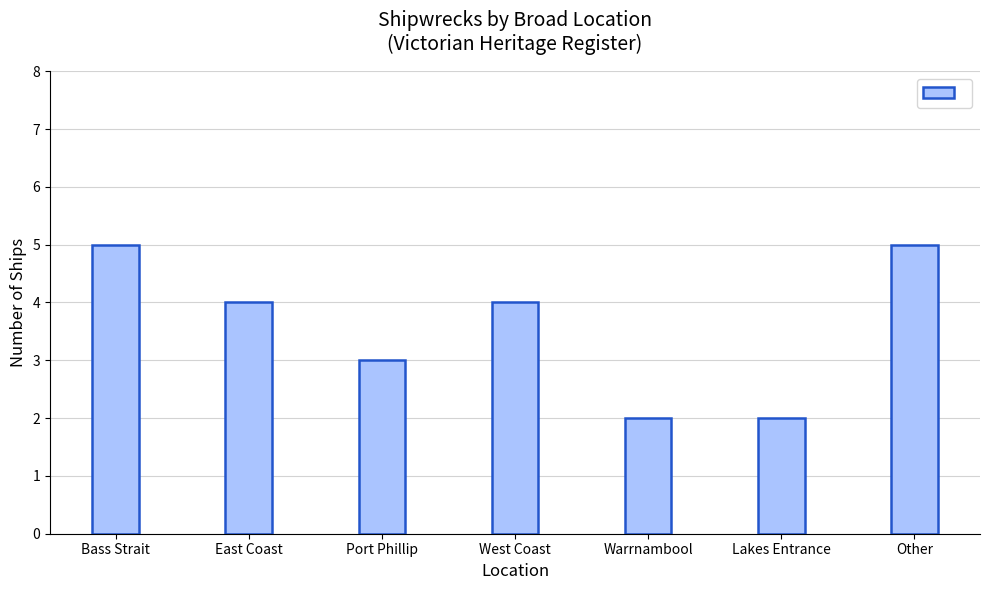

What is the label of the 7th bar from the left?

Other